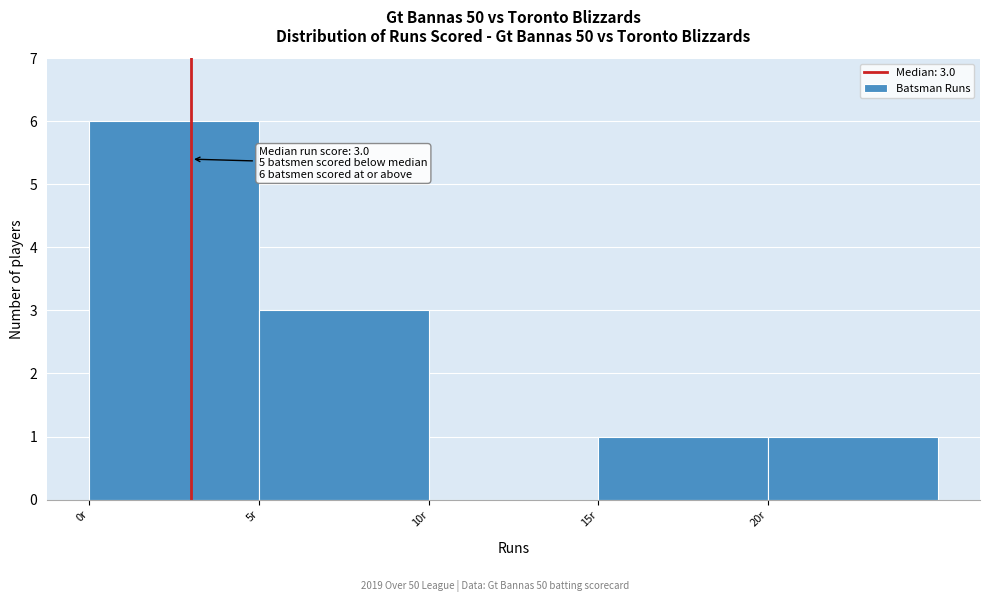

Over which range of the x-axis is the bar tallest?

0 to 5